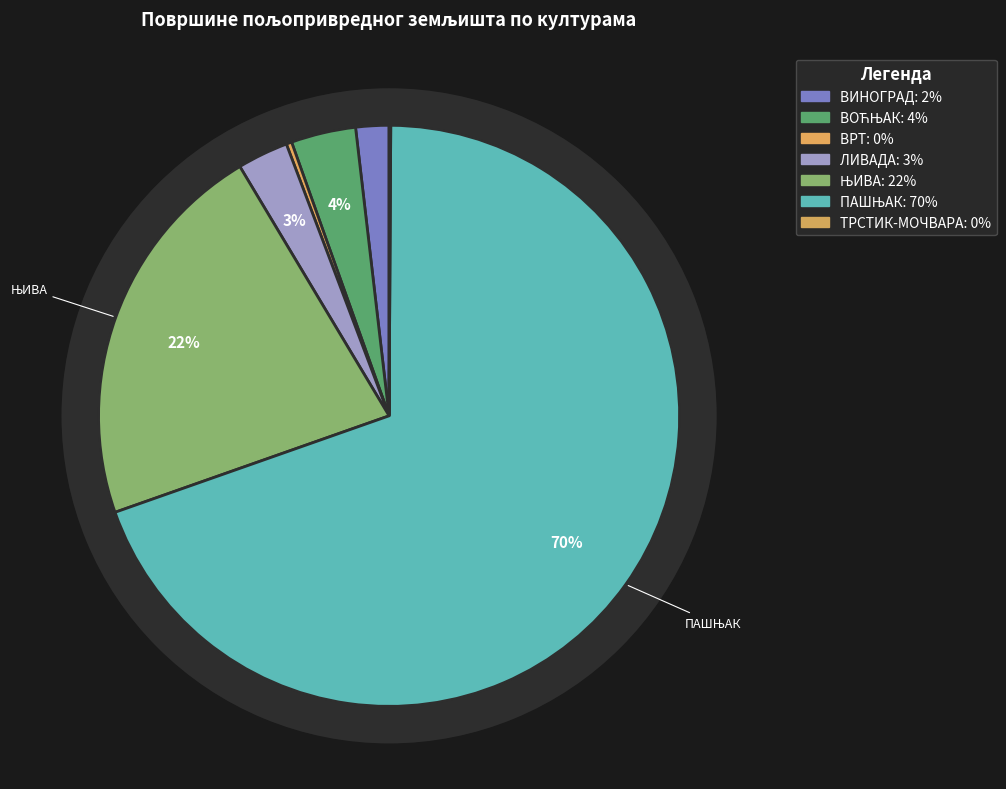

Rank the categories by value from lowest to highest.

ТРСТИК-МОЧВАРА, ВРТ, ВИНОГРАД, ЛИВАДА, ВОЋЊАК, ЊИВА, ПАШЊАК